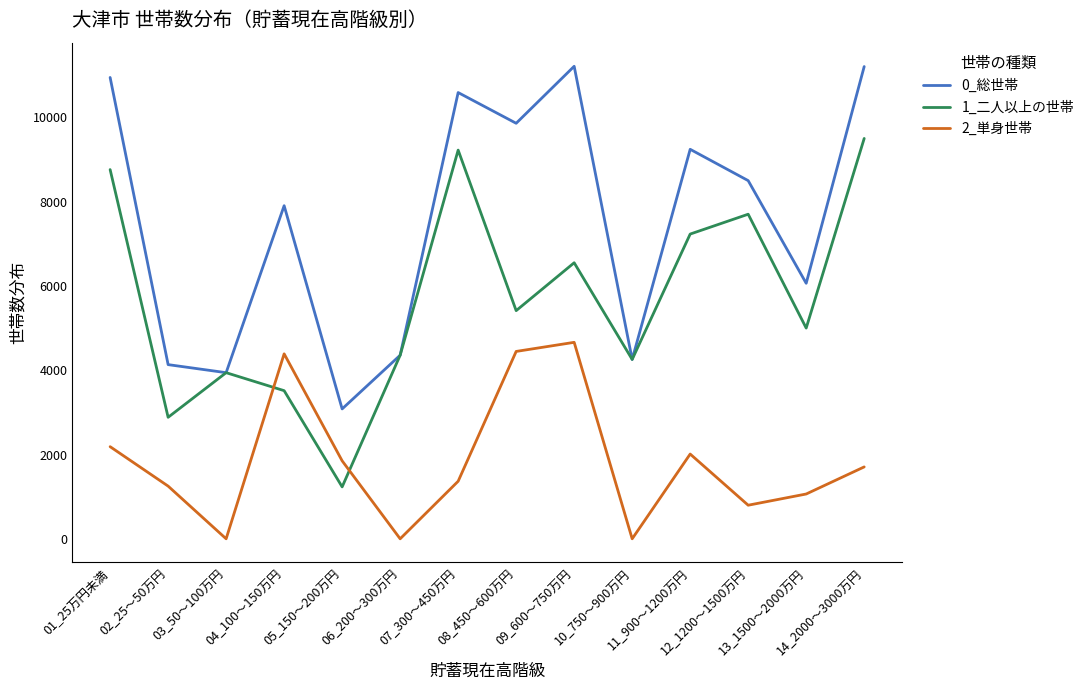

What is the sum of the 0_総世帯 values at 13_1500～2000万円 and 02_25～50万円?

10196